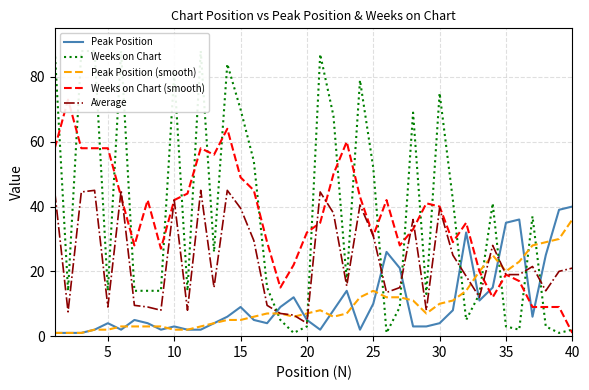

What is the sum of the Peak Position values at 20 and 5?

9.0